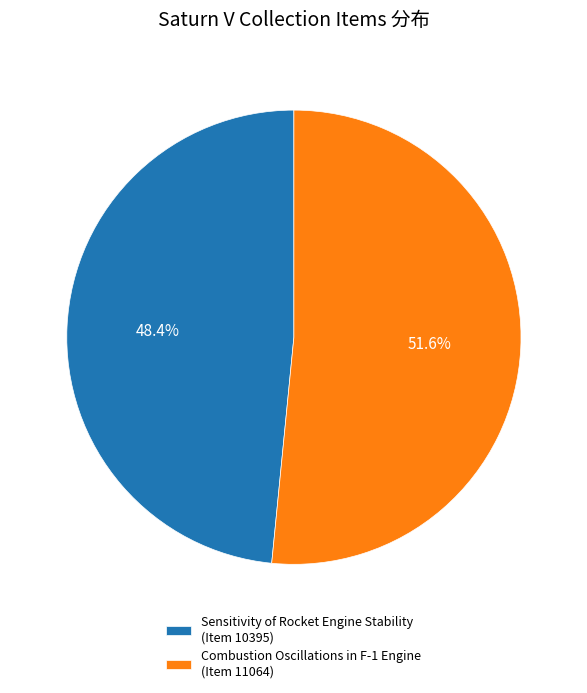

Does any single category account for the majority?

Yes